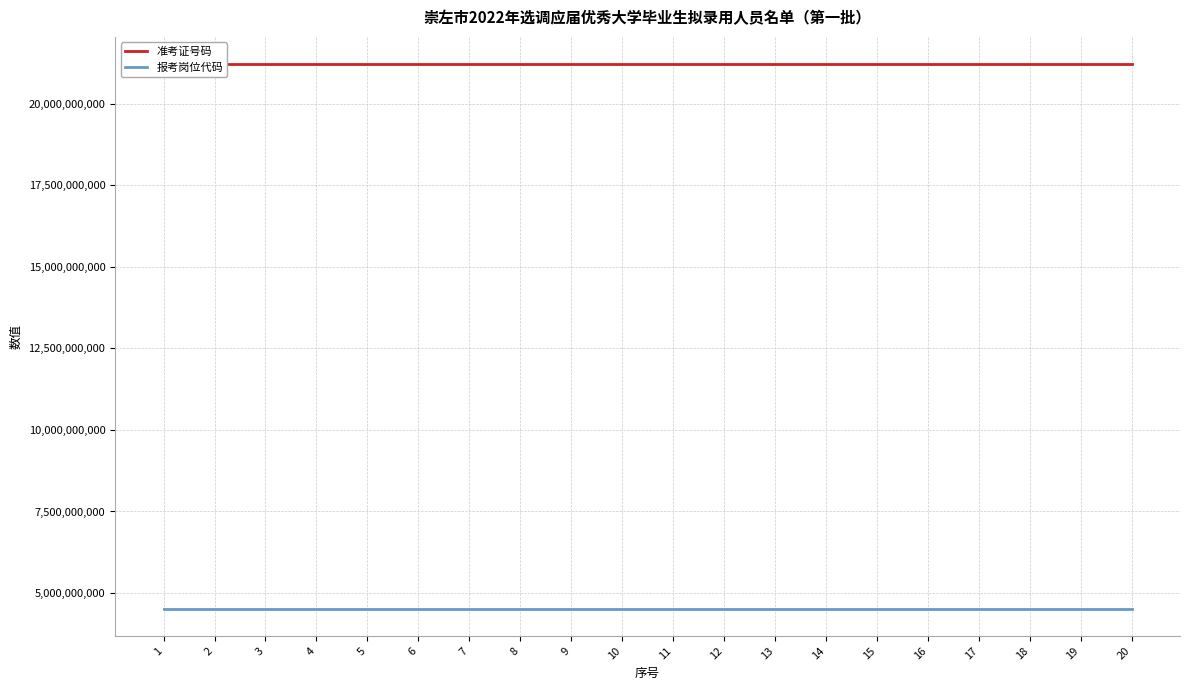

True or false: 准考证号码 and 报考岗位代码 intersect in this chart.

False